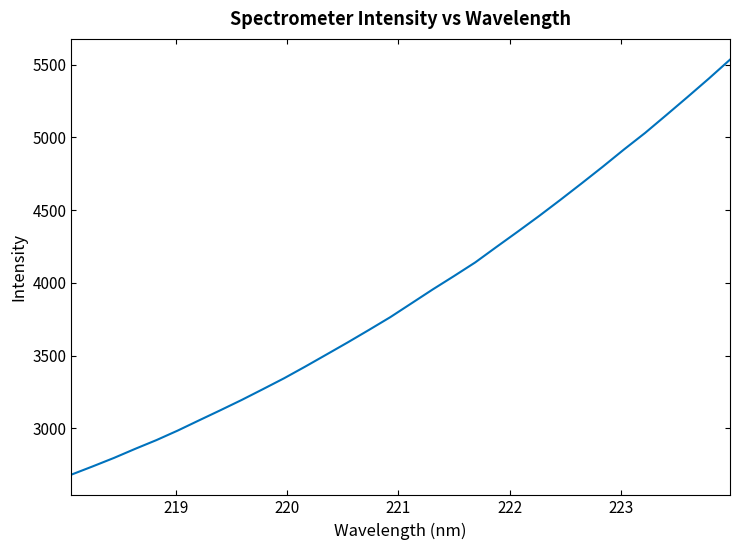

What is the difference between the maximum and minimum values?

2854.3